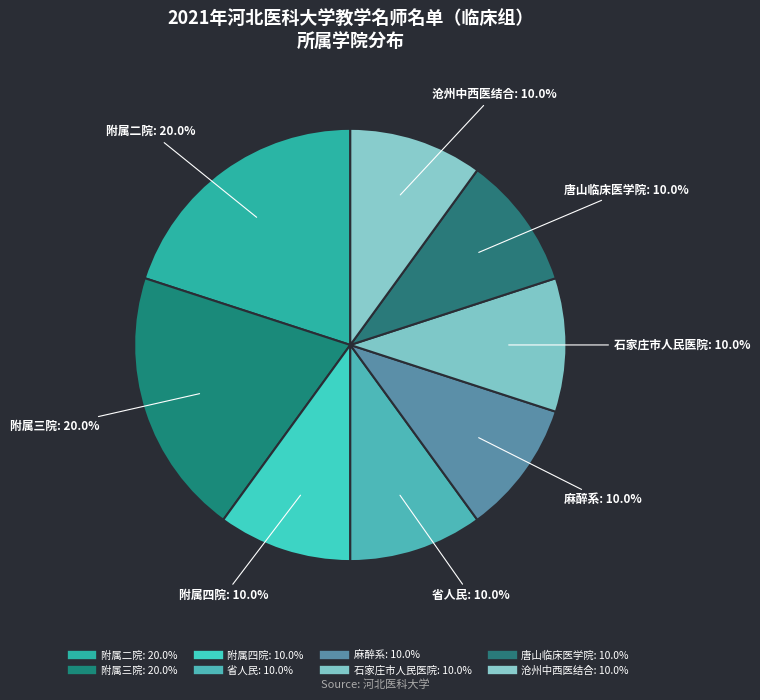

Is it true that 附属三院 is 30% of the pie?

False